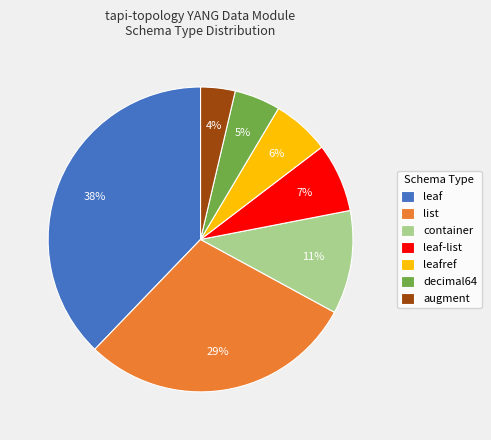

True or false: list accounts for 29% of the total.

True